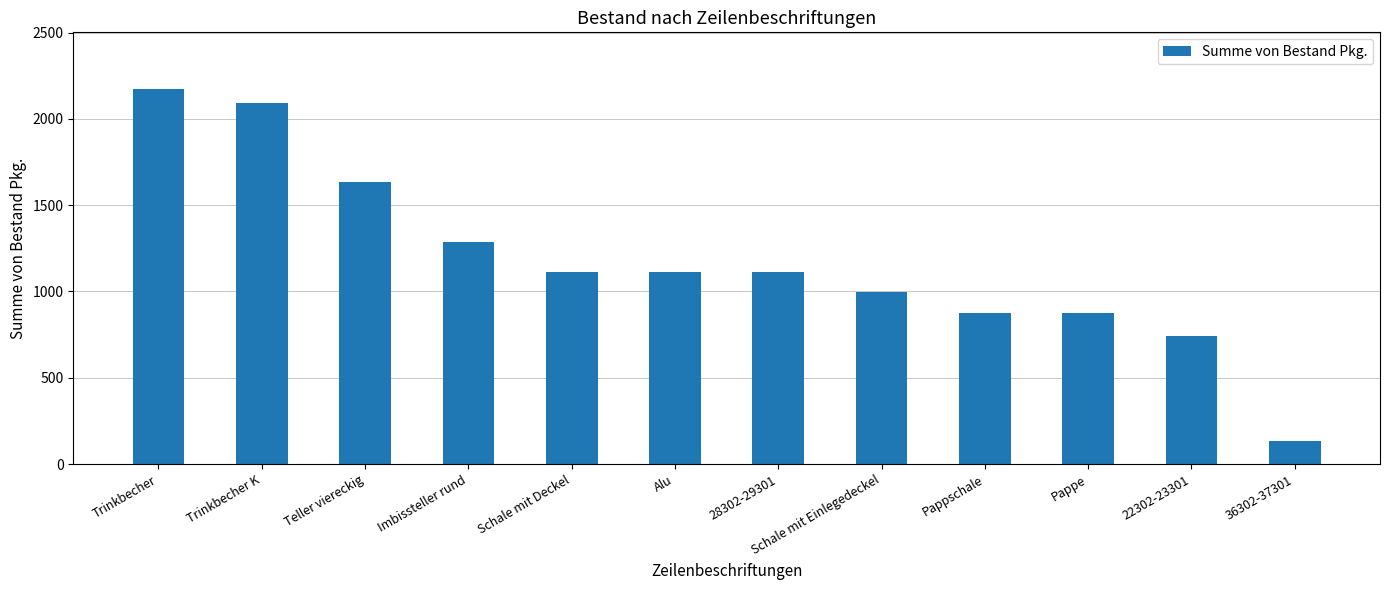

How many categories are shown in the chart?

12